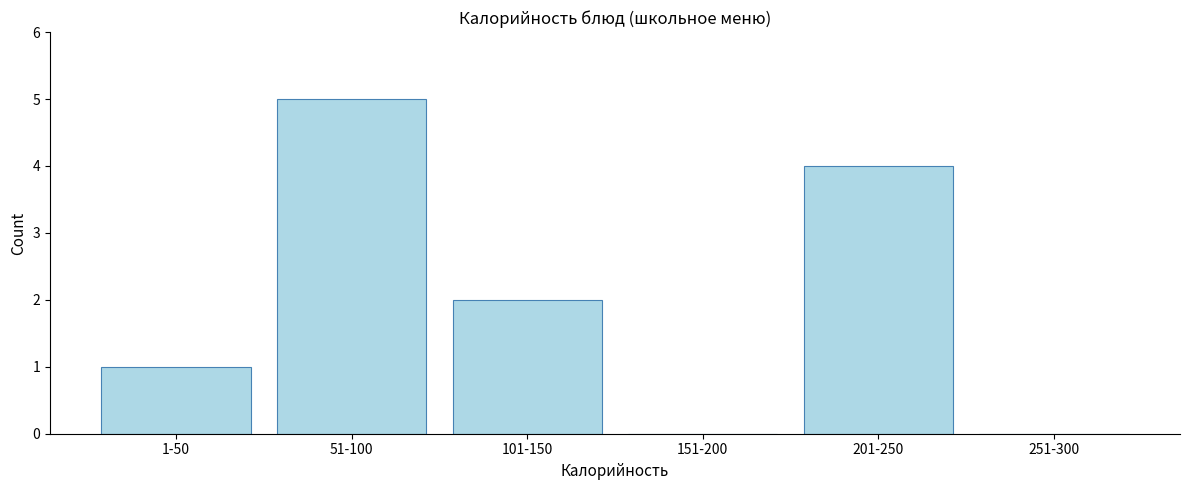

Reading left to right, transcribe all the data shown in this chart.

1-50=1	51-100=5	101-150=2	151-200=0	201-250=4	251-300=0